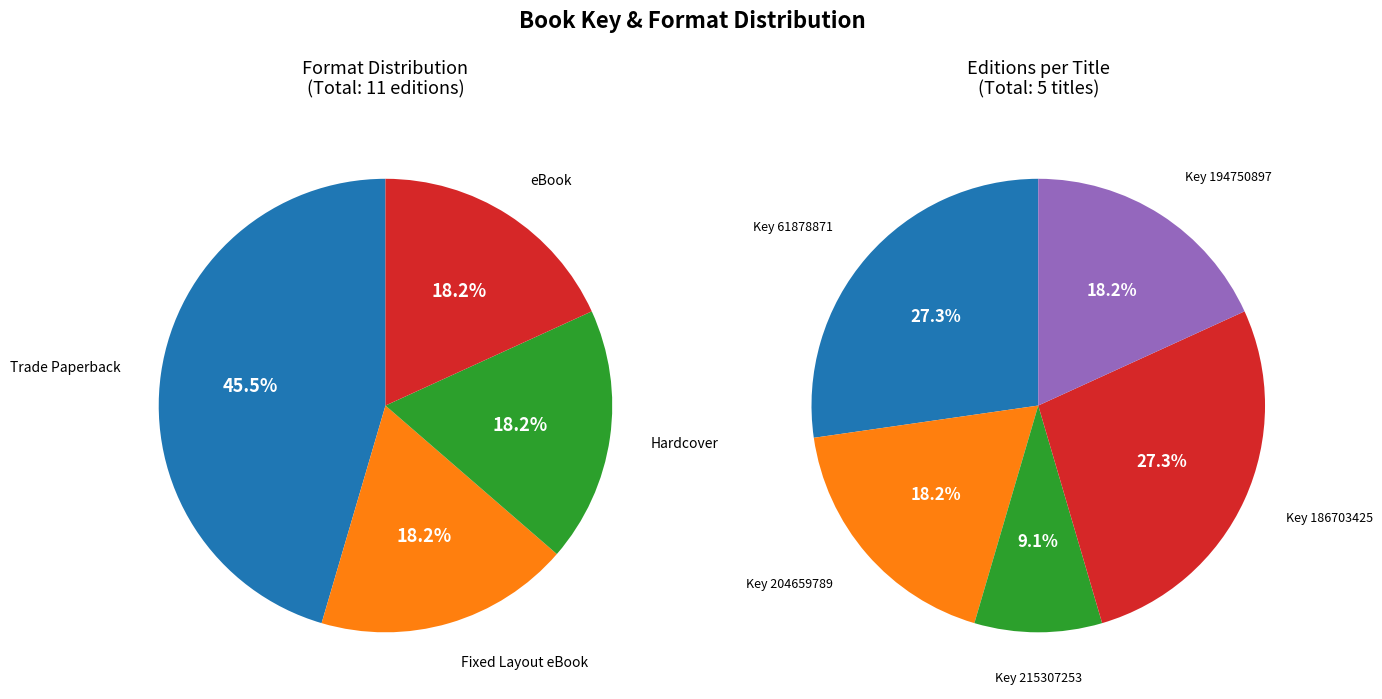

True or false: Hardcover accounts for 18% of the total.

True